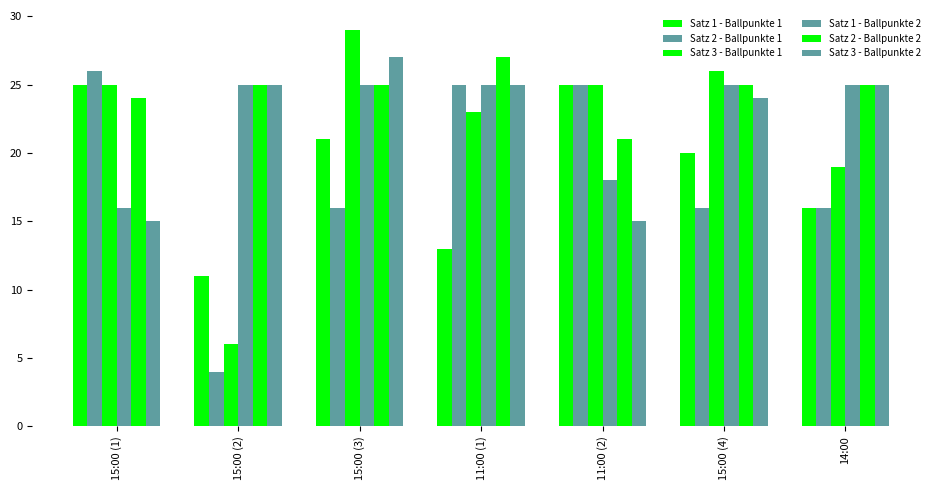

Is the value of Satz 1 - Ballpunkte 1 at 15:00 (3) greater than the value of Satz 1 - Ballpunkte 2 at 15:00 (3)?

No